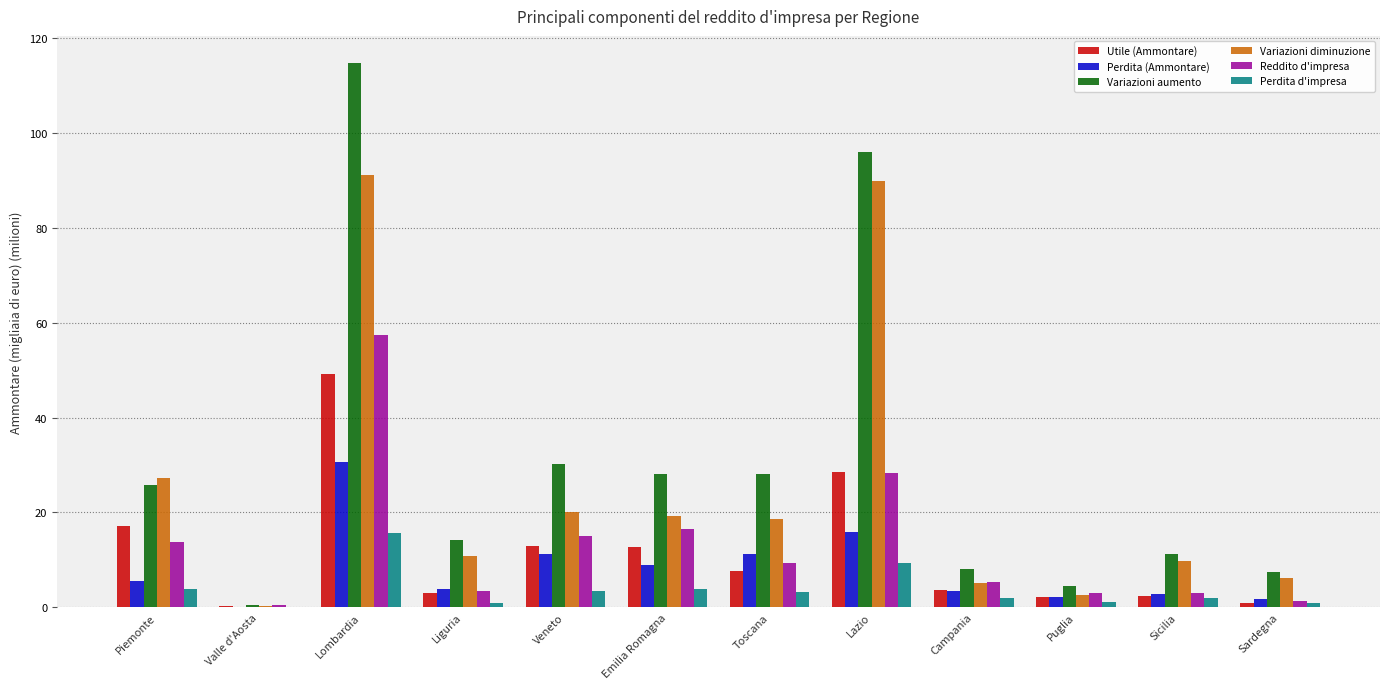

What is the maximum value for Perdita (Ammontare)?

30.7